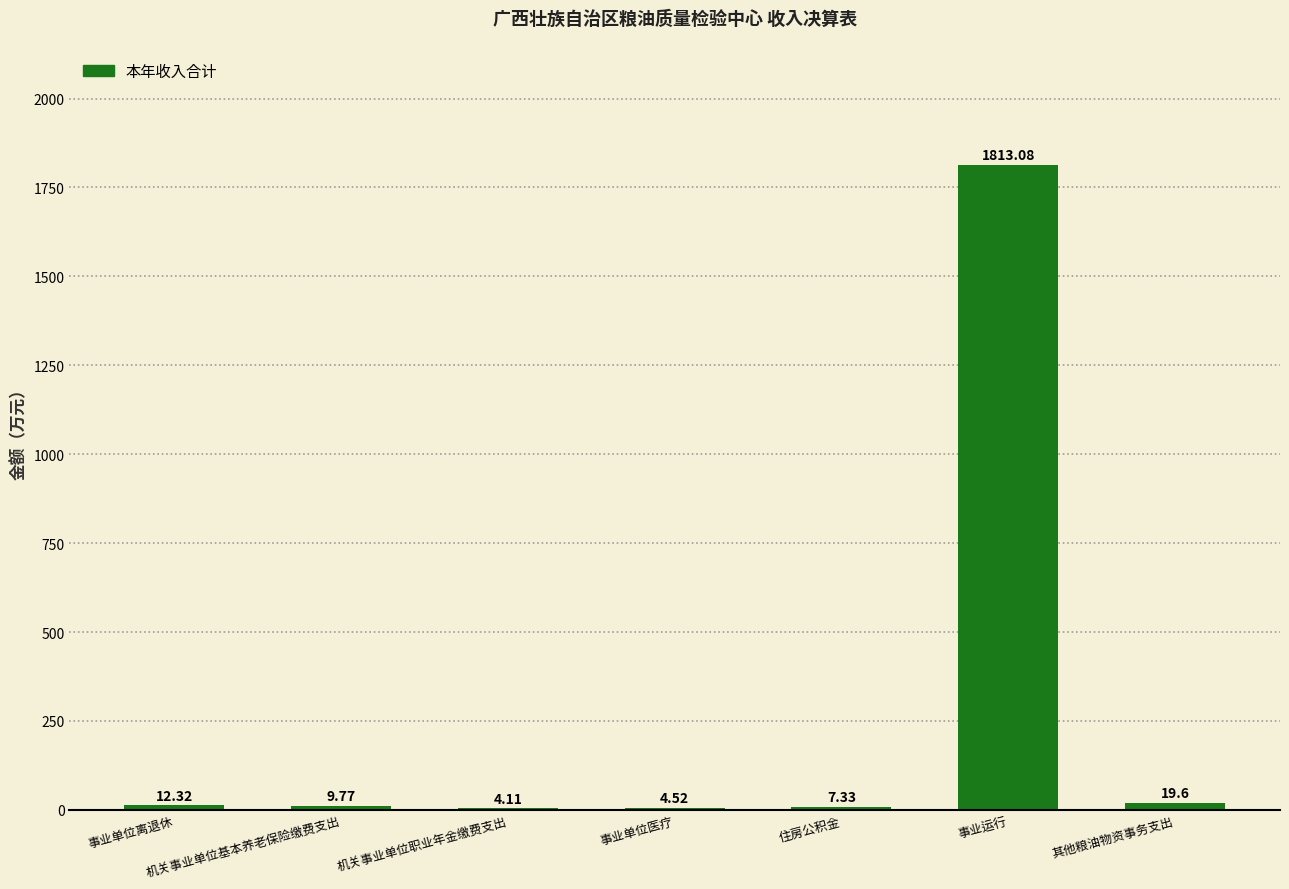

Read the value at 住房公积金.

7.3